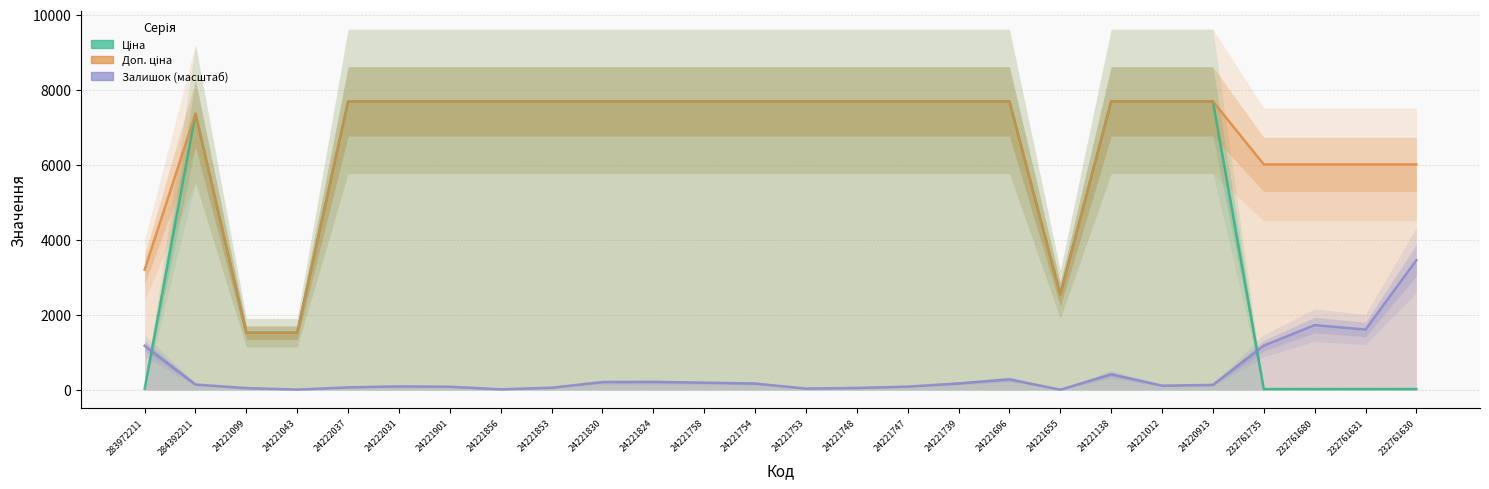

What is the total value across all series at 24221655?

5097.8